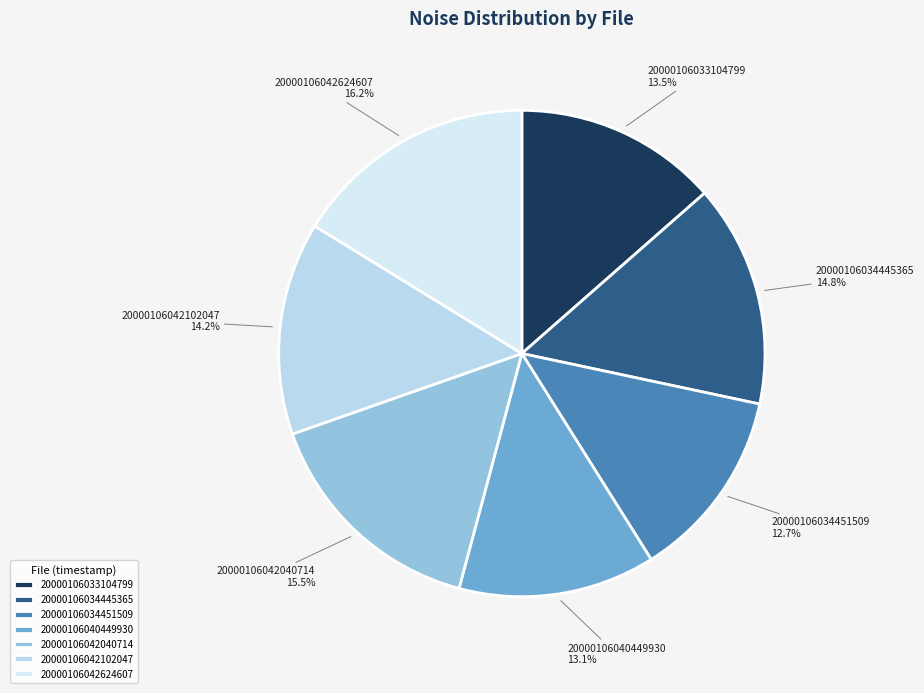

How many slices are in this pie chart?

7